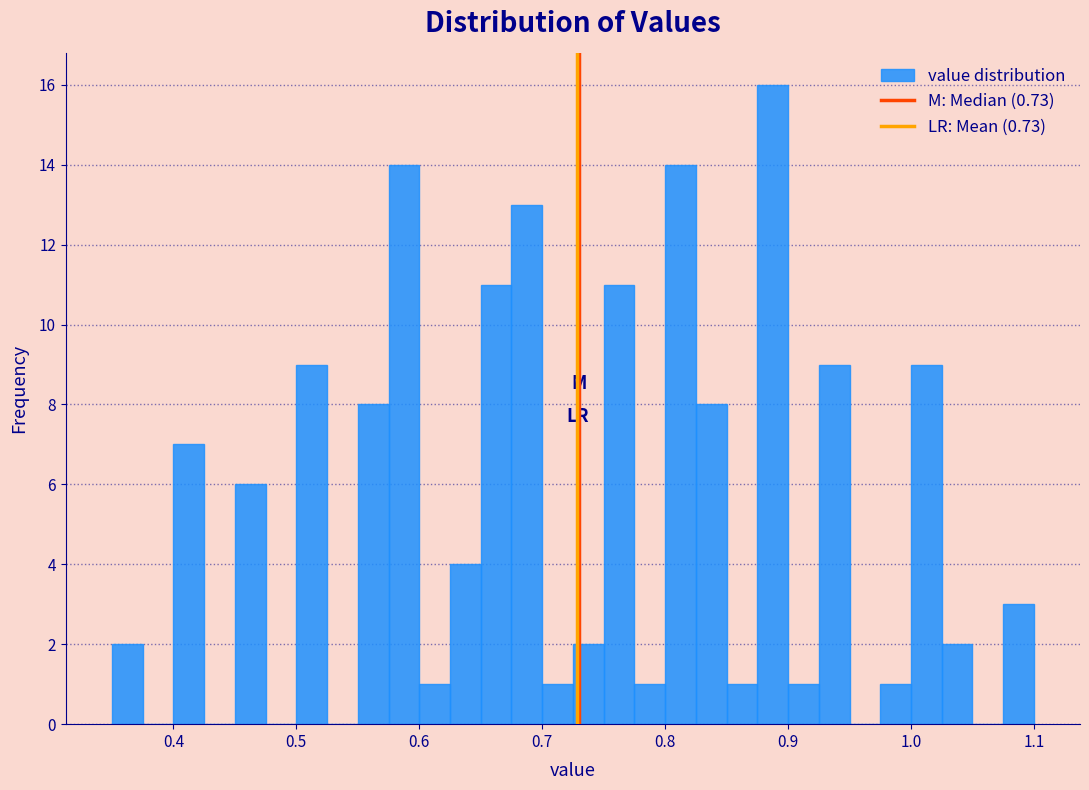

Read against the x-axis, roughly where is the centre of the tallest bar?

0.89